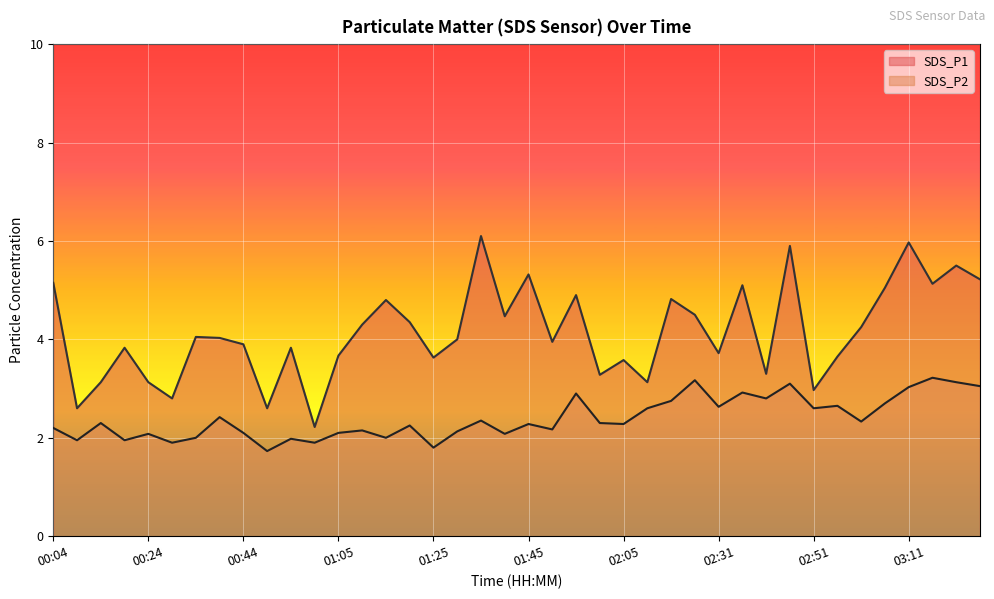

What are all the series names shown in the legend?

SDS_P1, SDS_P2